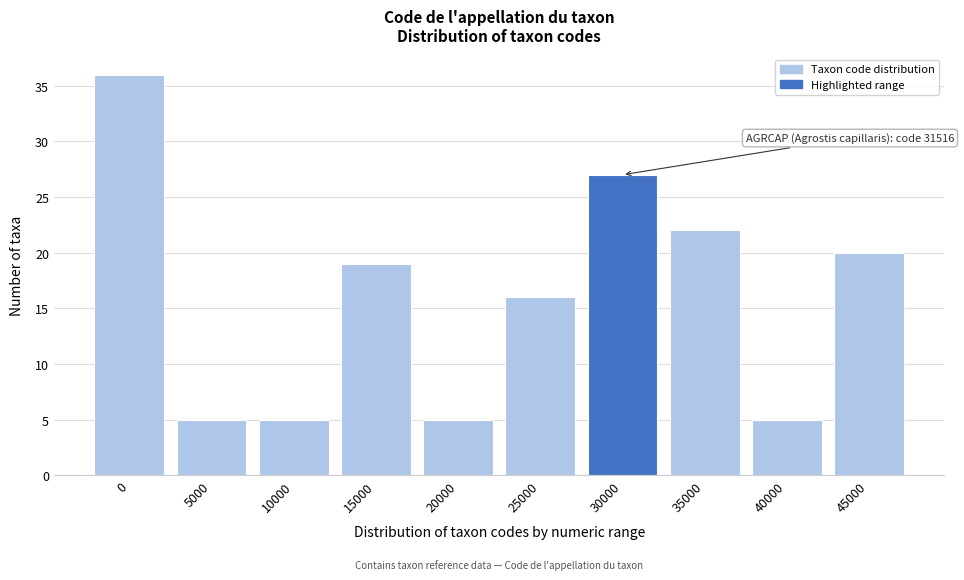

Reading left to right, transcribe all the data shown in this chart.

36	5	5	19	5	16	27	22	5	20